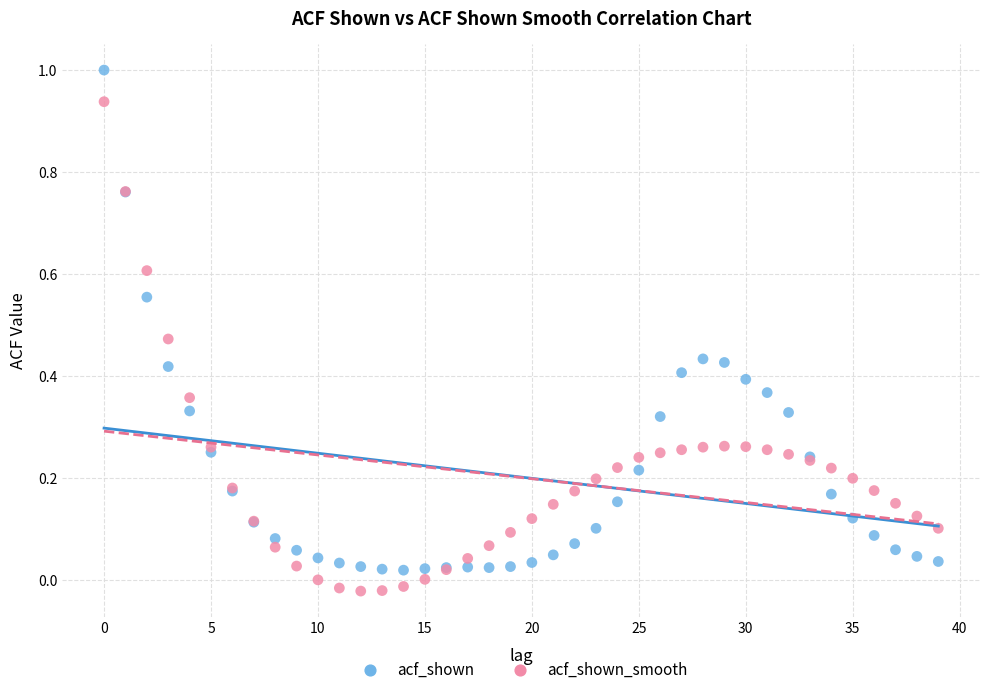

Which series has the widest spread of Y values?

acf_shown